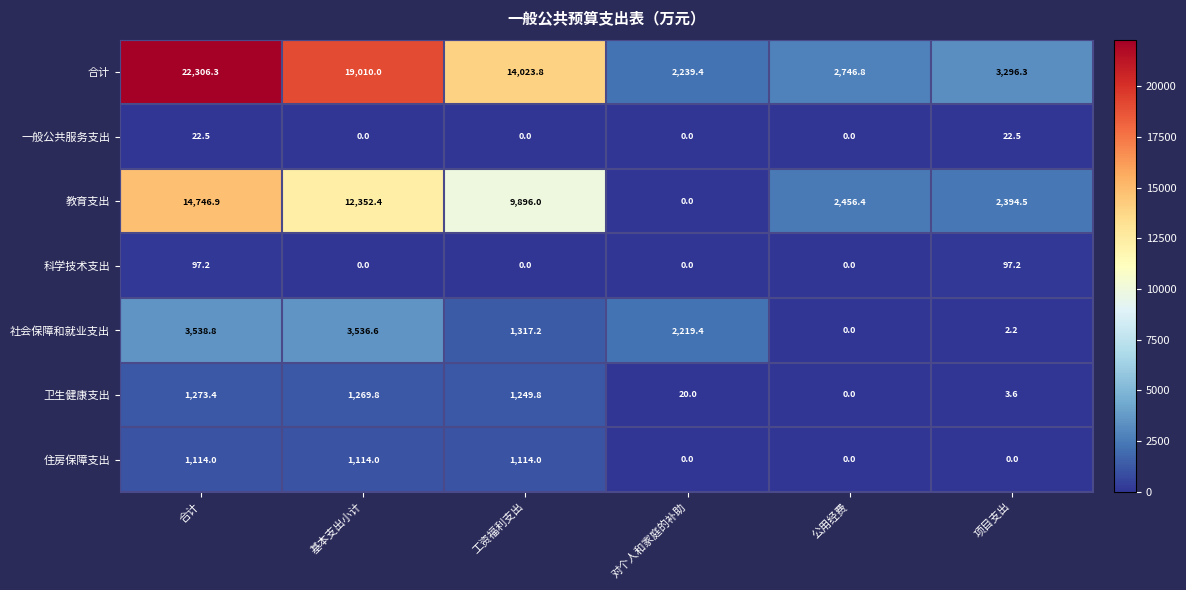

How many series are shown in this chart?

7